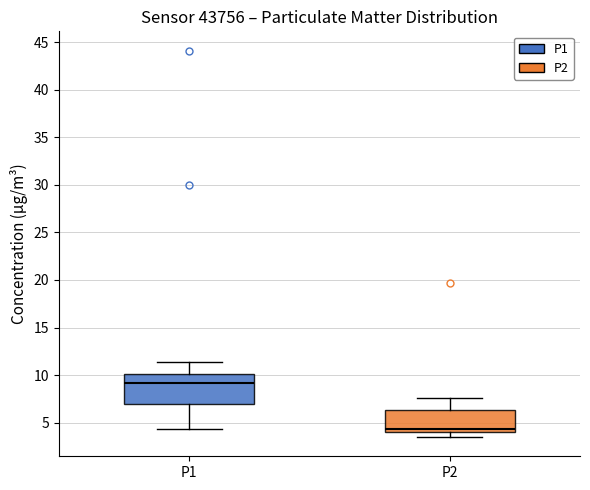

Which box has the highest median line?

P1